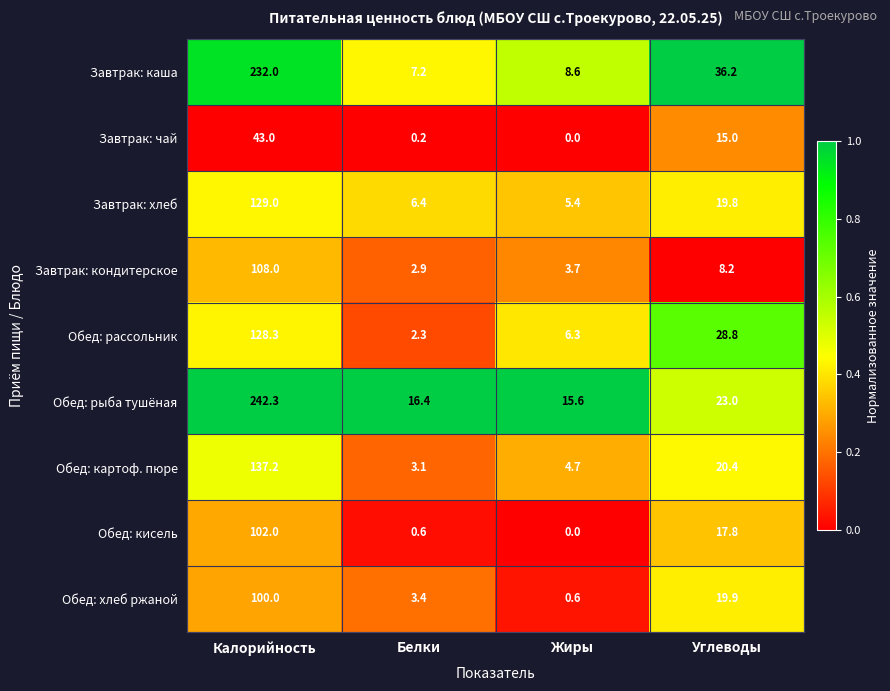

At which label does Завтрак: каша first exceed 36?

Калорийность